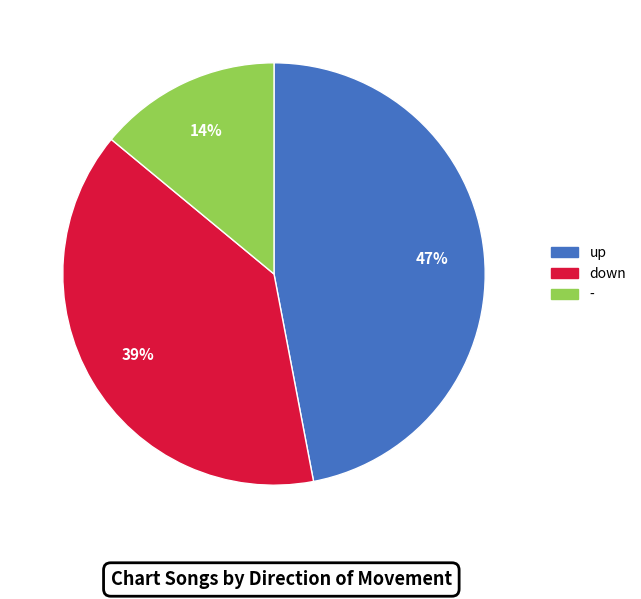

Is there any slice that represents more than half of the pie?

No